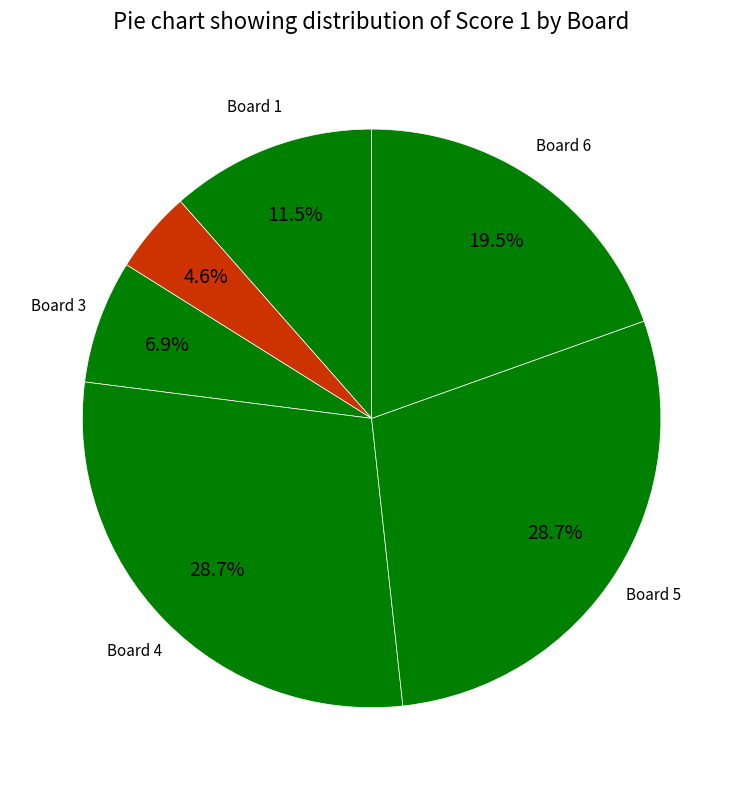

To the nearest percent, what is the average slice percentage?

17%